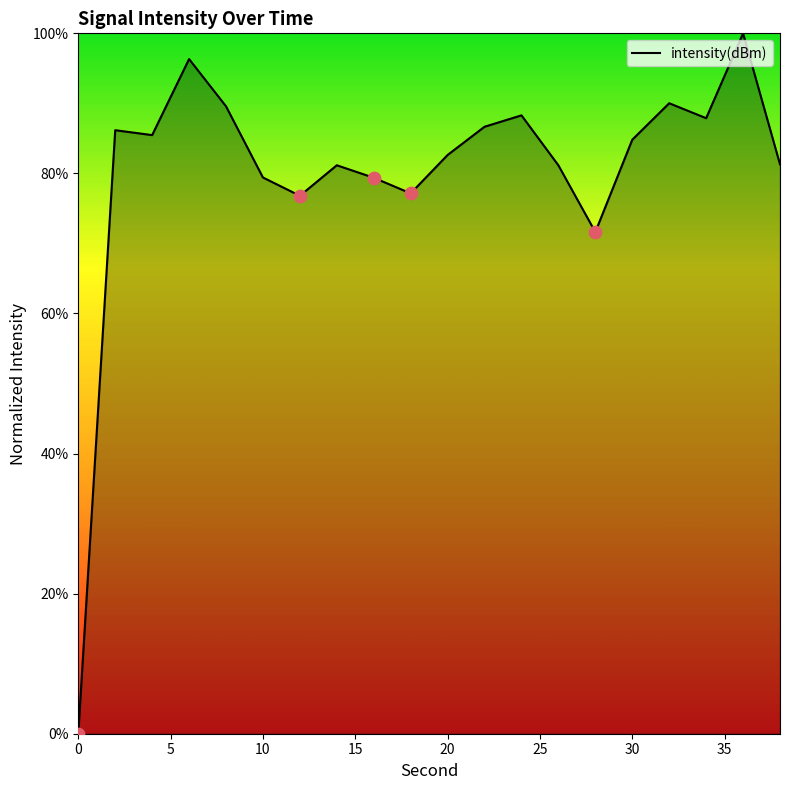

What is the difference between the maximum and minimum values?

100.0